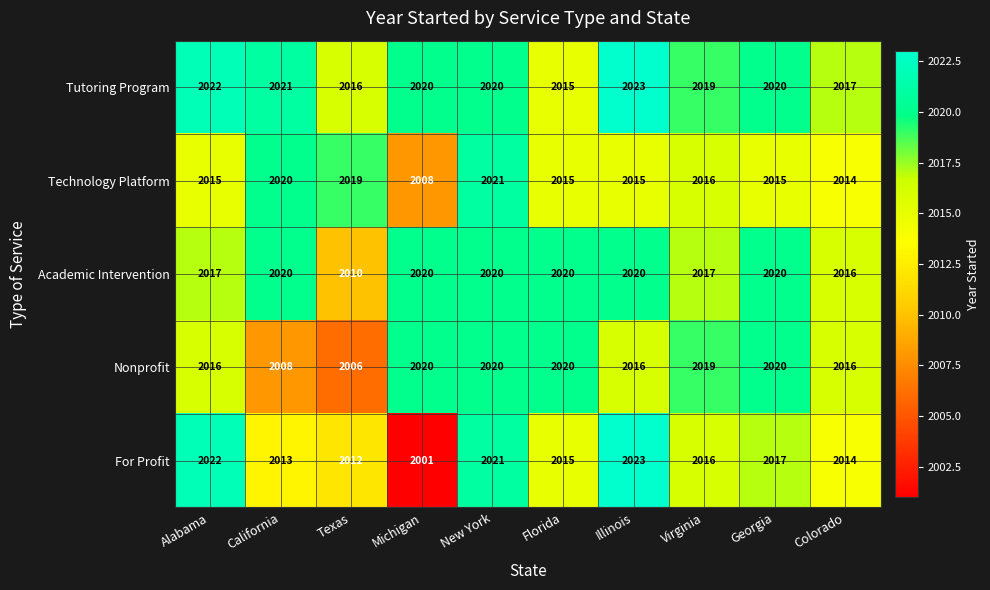

How many values in the Technology Platform series are below 2015?

2